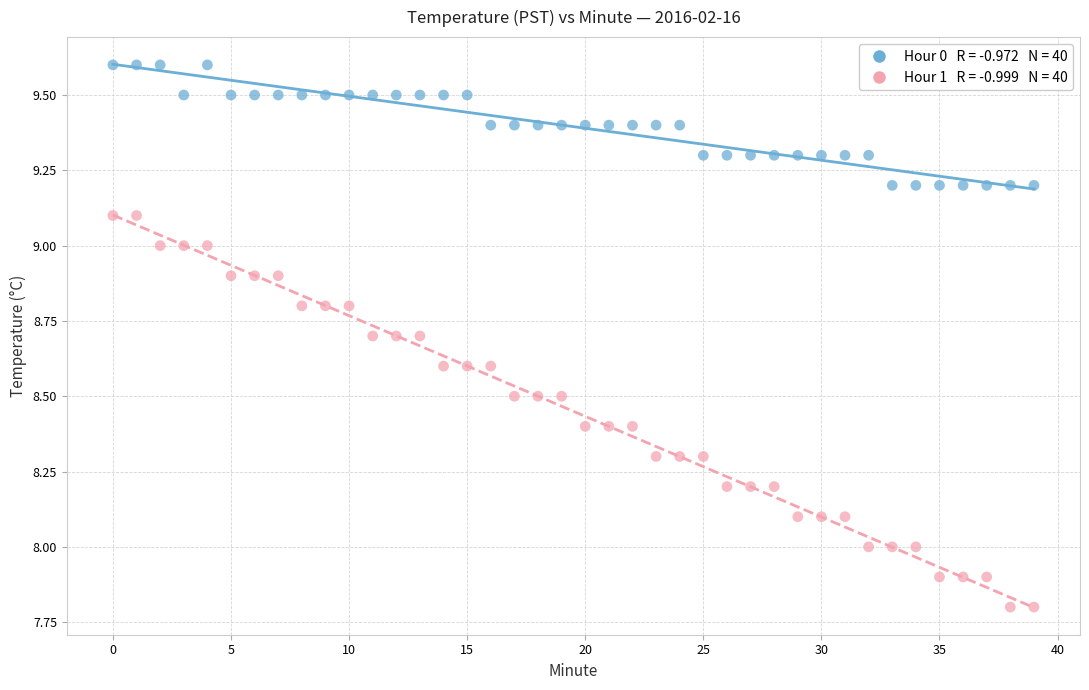

Across all data points, what is the range of Y values (max minus min)?

1.8